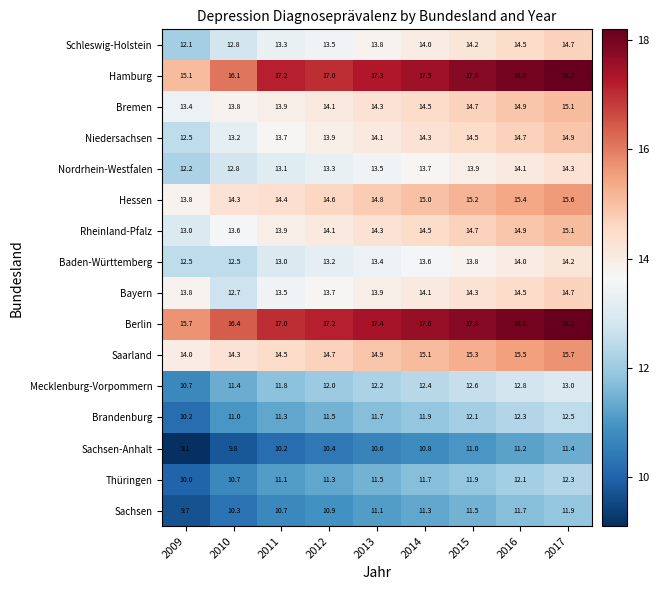

How many series are shown in this chart?

16